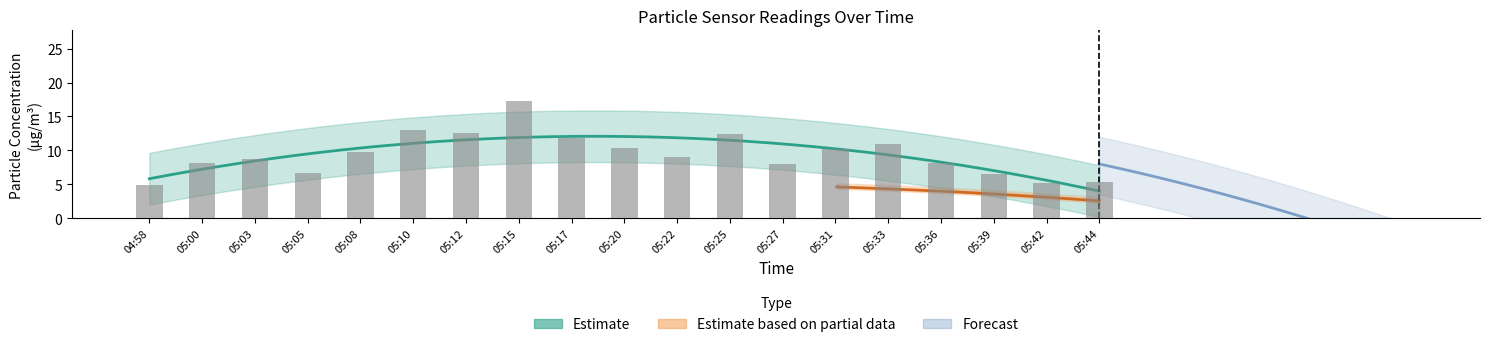

The value at 05:15 is 23.6. True or false?

False